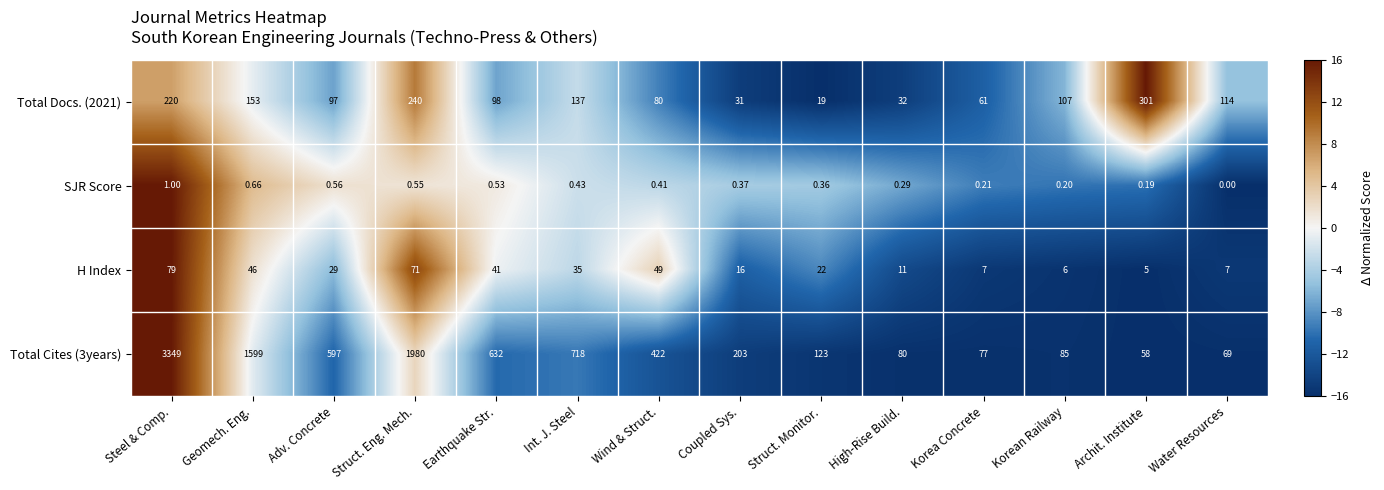

Where is Total Docs. (2021) nearest to the value 160?

Geomech. Eng.